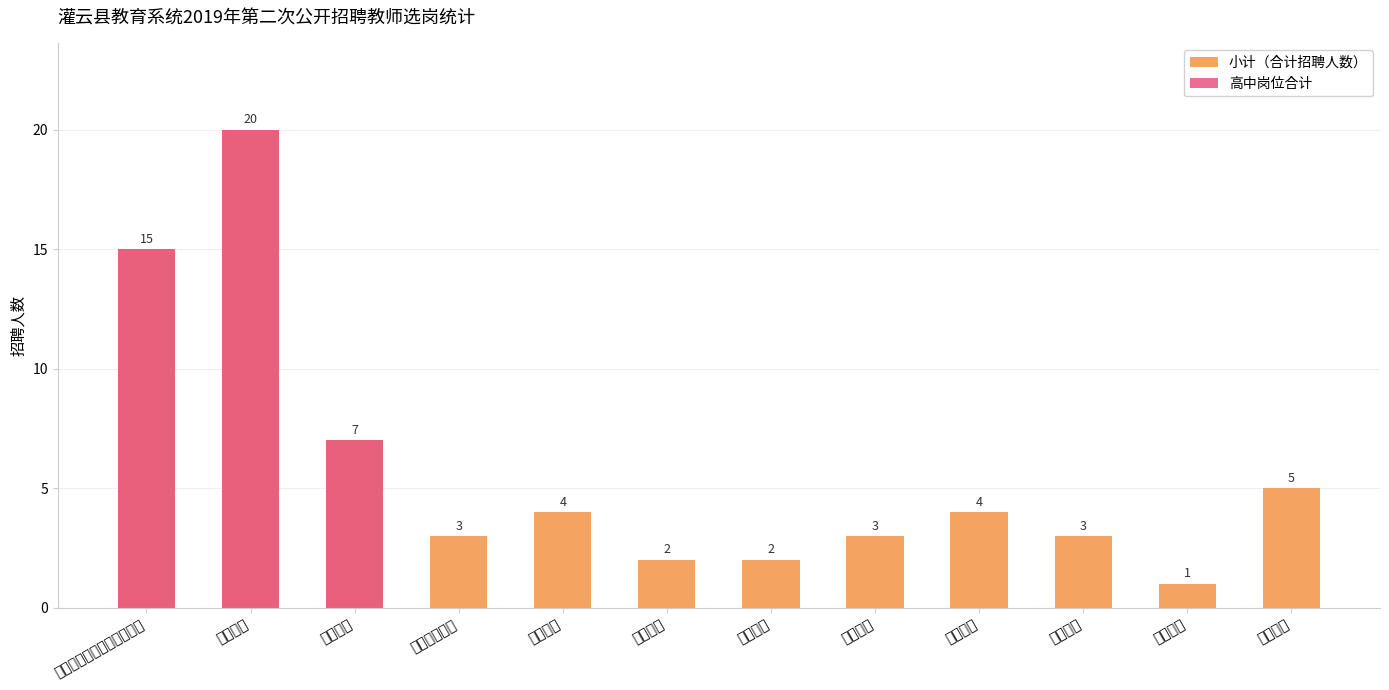

What value does the 小计（合计招聘人数） series have at 鲁河中学?

3